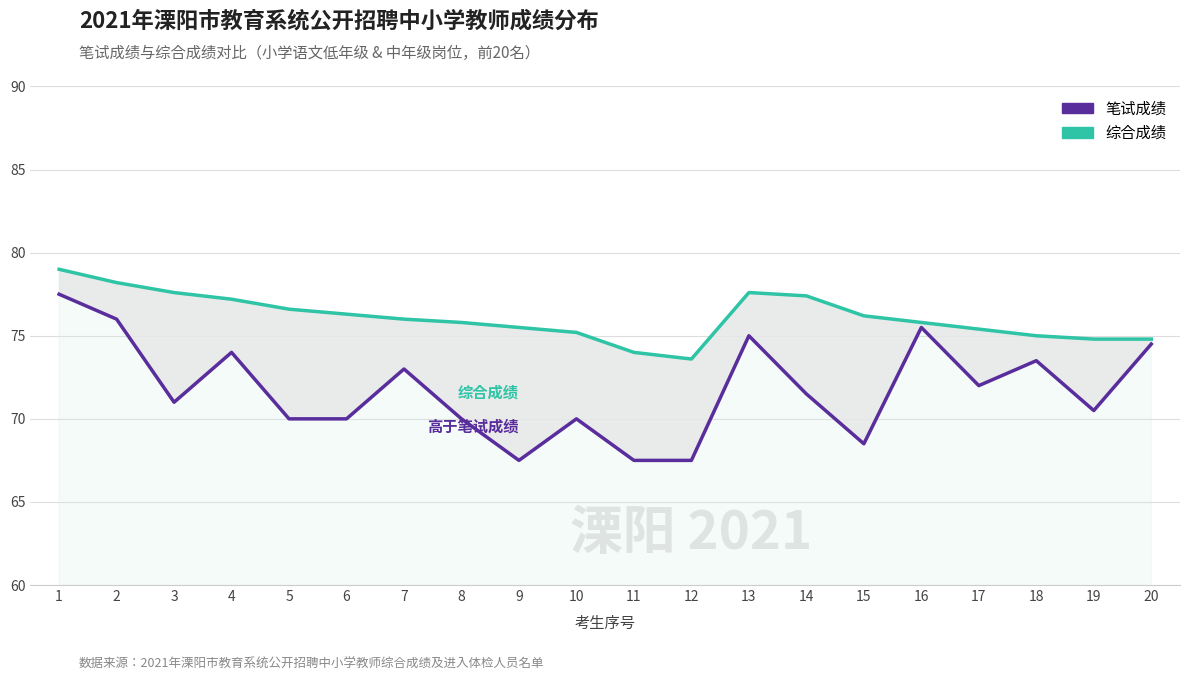

At how many categories does at least one series exceed 67?

20